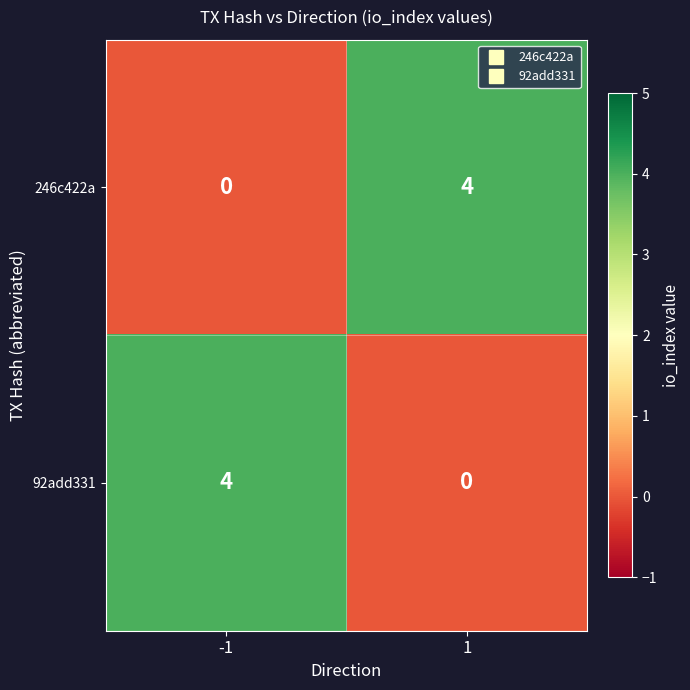

List the labels in order of 92add331 value, smallest first.

1, -1